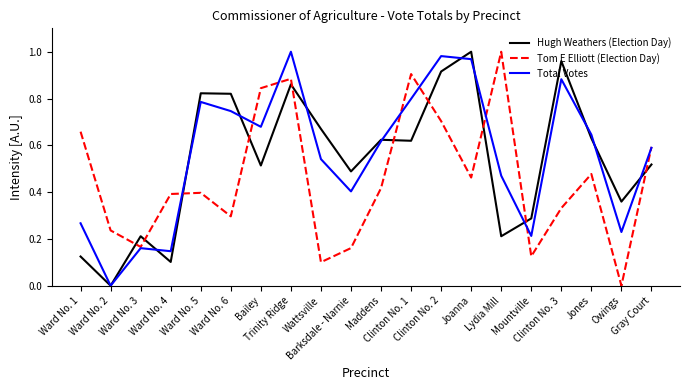

After their last crossing, which series has the higher values: Hugh Weathers (Election Day) or Tom E Elliott (Election Day)?

Tom E Elliott (Election Day)